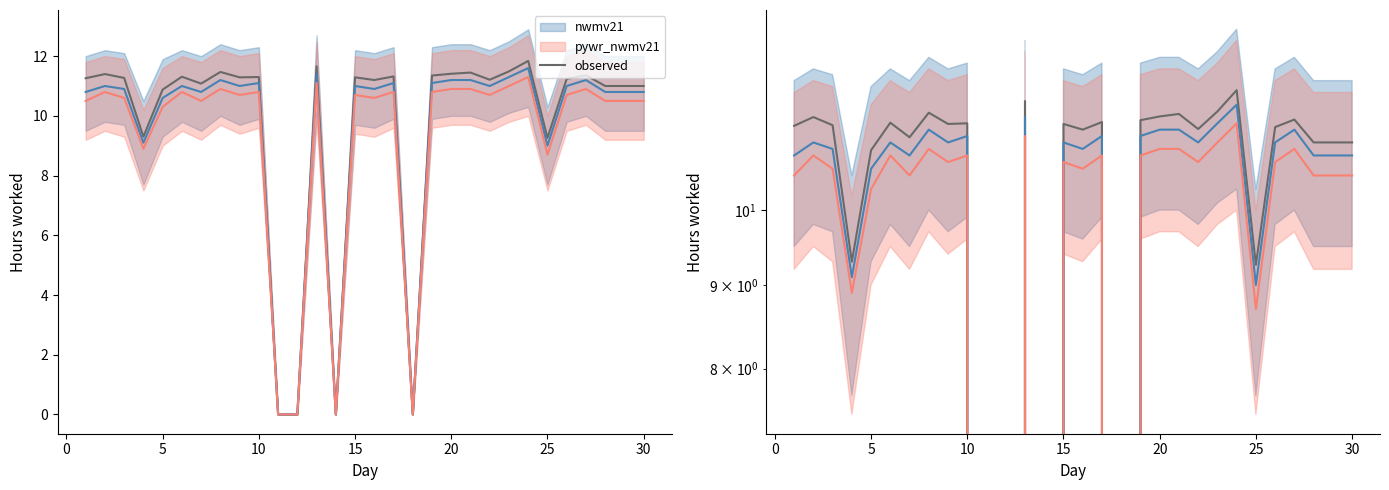

What is the greatest value displayed?

11.8